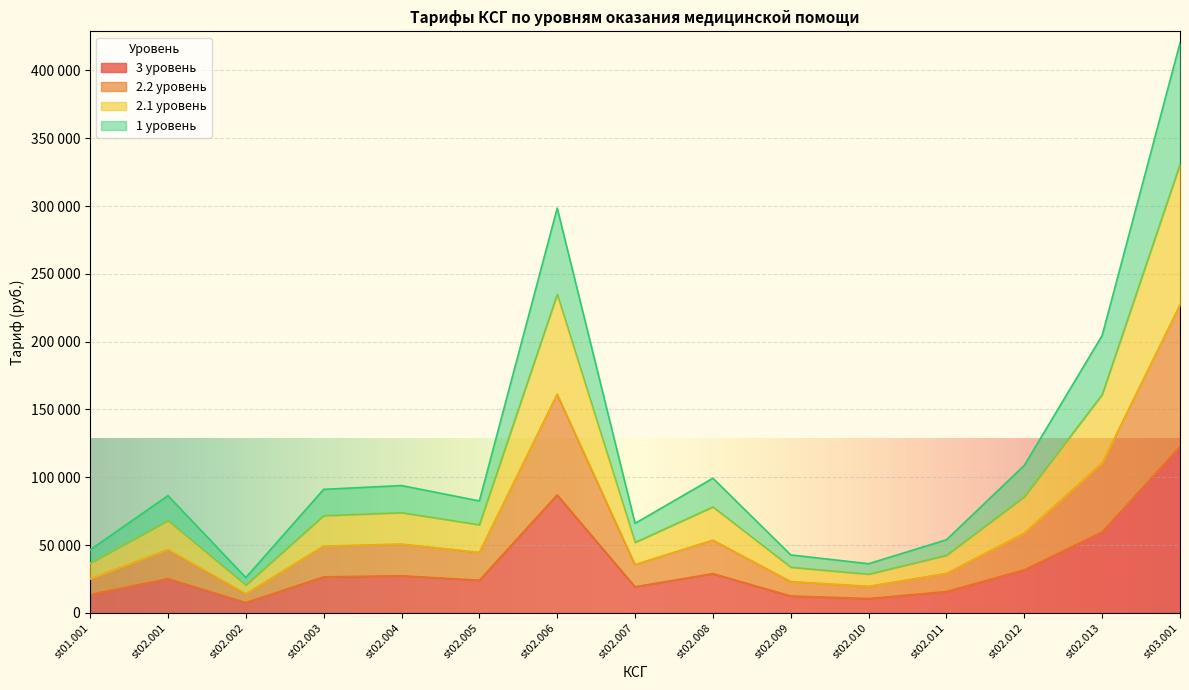

At which label does 2.2 уровень reach its peak?

st03.001